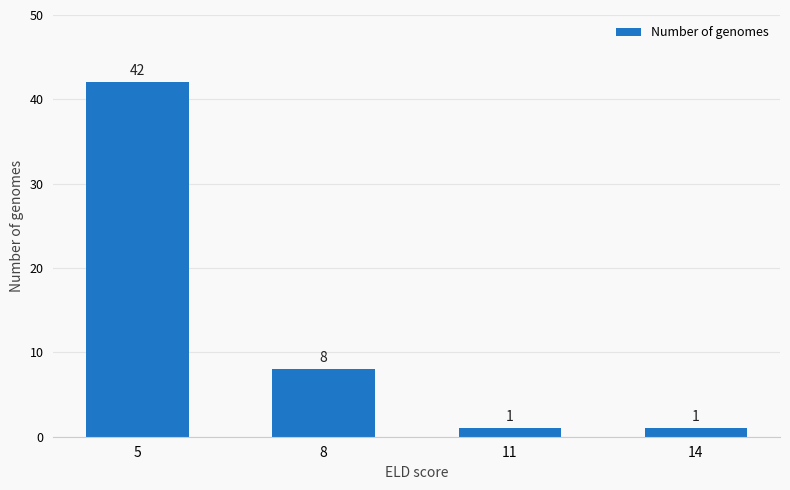

What is the difference between the second highest and second lowest values?

7